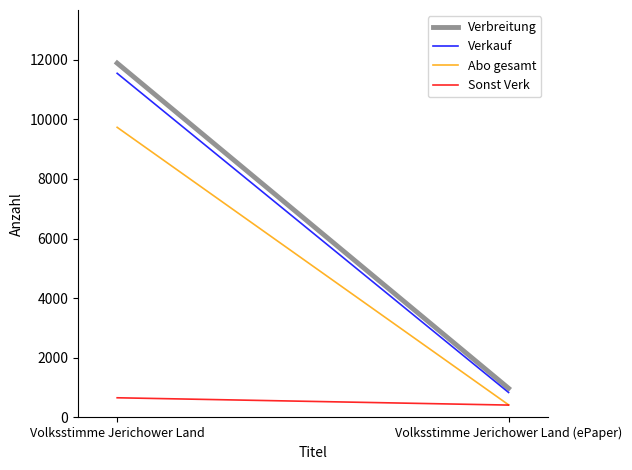

At which category is the sum across all series the highest?

Volksstimme Jerichower Land